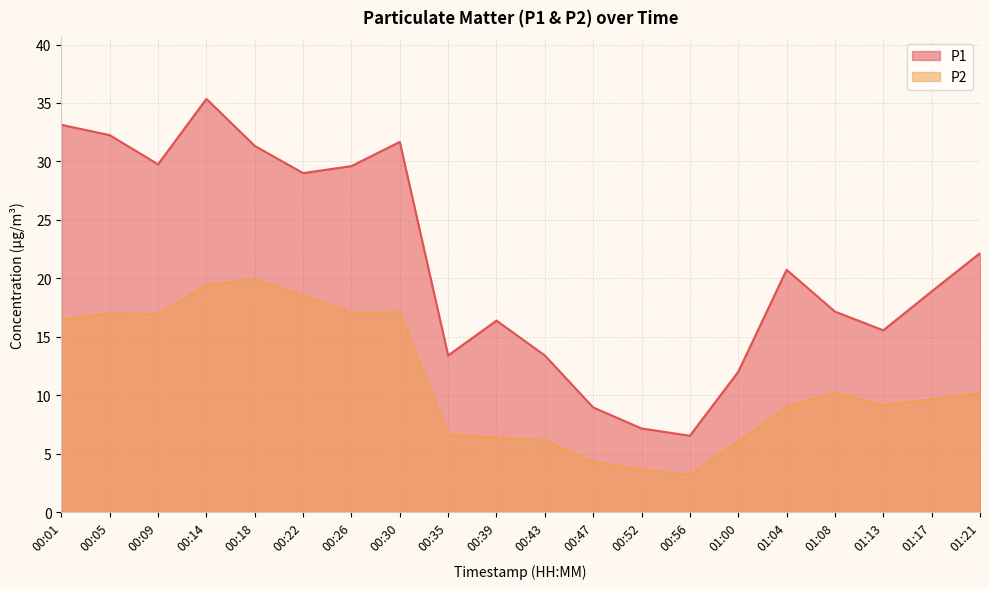

How many lines are shown in the chart?

2